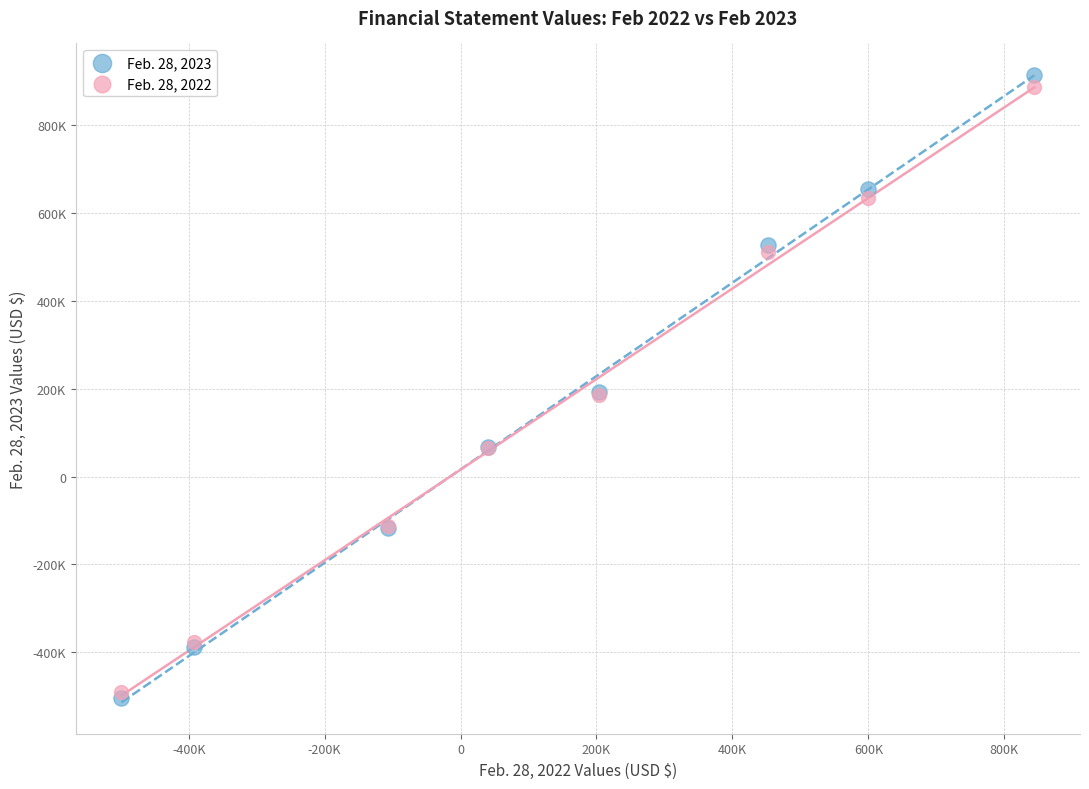

What are all the series names shown in the legend?

Feb. 28, 2023, Feb. 28, 2022